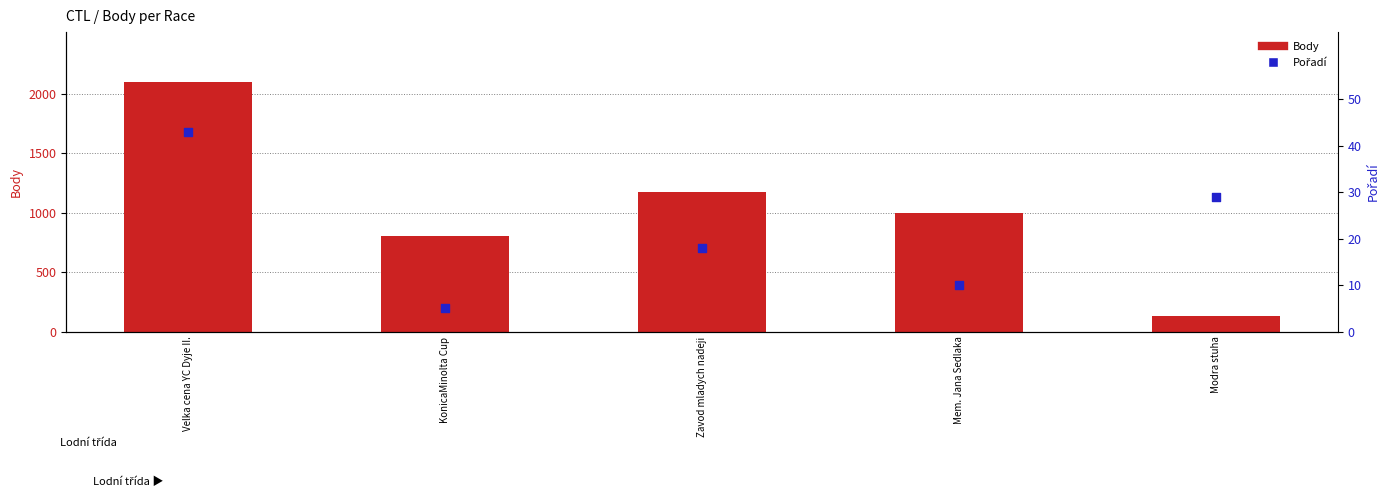

Which series reaches the minimum Y coordinate?

Pořadí